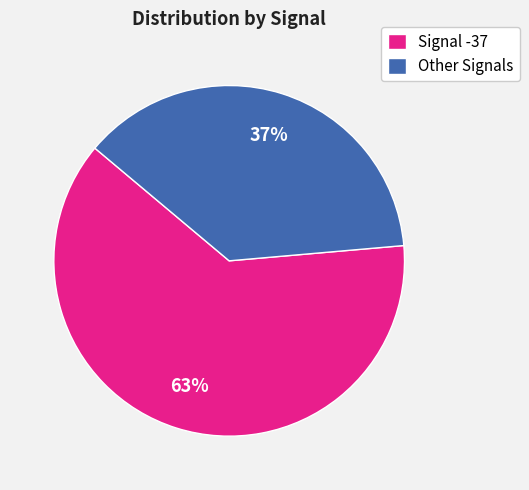

Which slice is the largest?

Signal -37